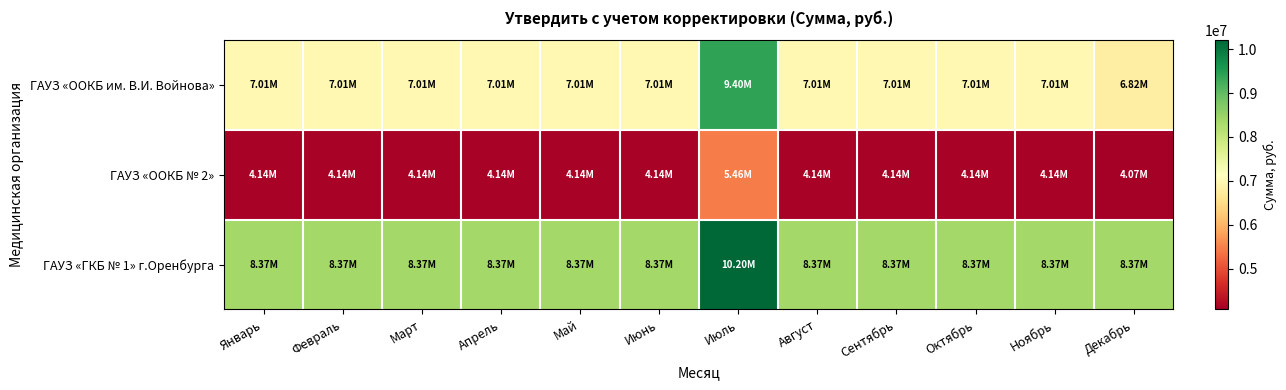

Rank the series at Июль from lowest to highest value.

ГАУЗ «OOКБ № 2», ГАУЗ «ООКБ им. В.И. Войнова», ГАУЗ «ГКБ № 1» г.Оренбурга